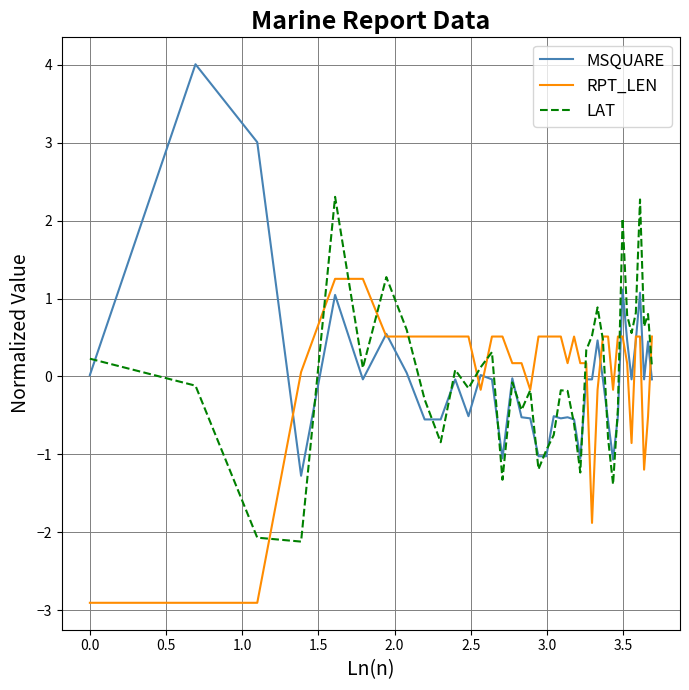

Which series ends up on top after the final intersection of MSQUARE and RPT_LEN?

RPT_LEN